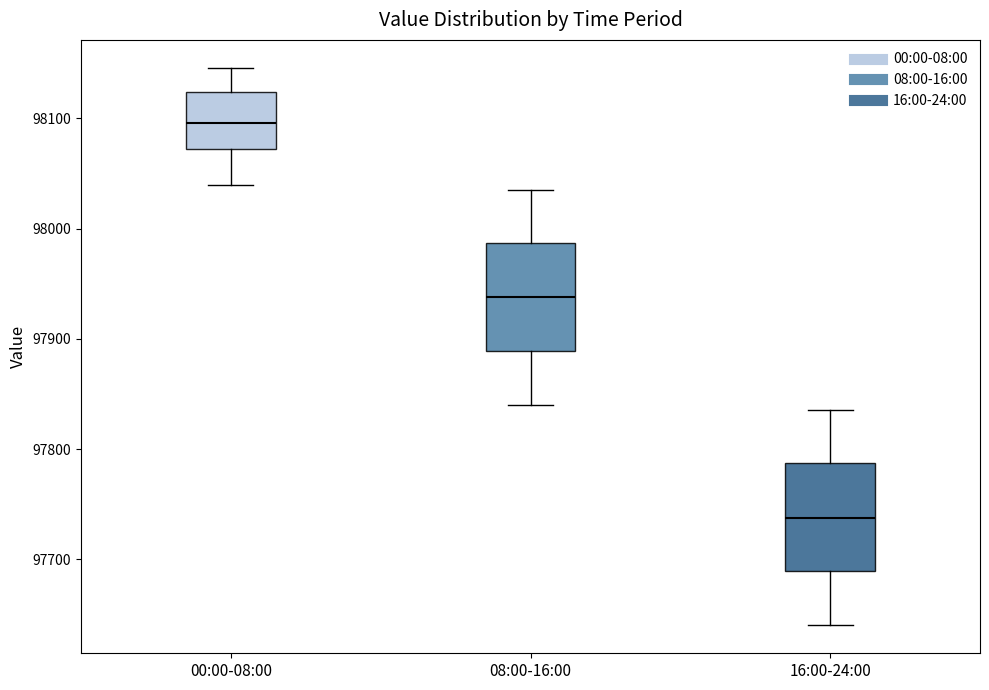

Where does the median line of the box for 08:00-16:00 sit on the y-axis? The values are not printed on the chart, so give them approximately, as read against the axis.

97940